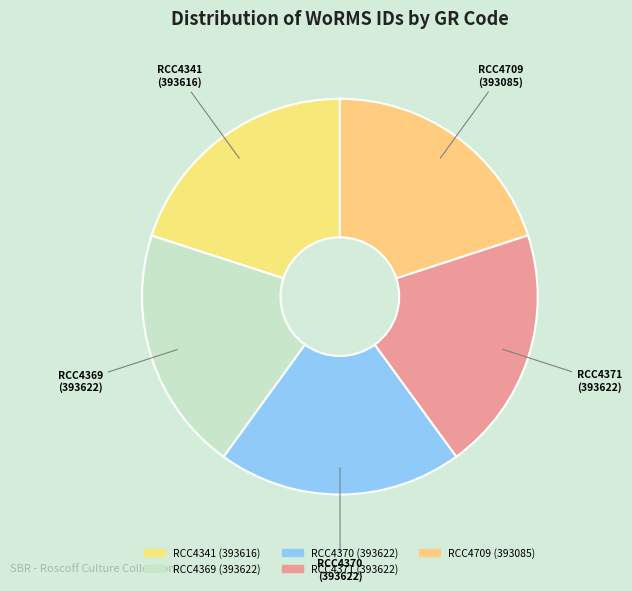

What is the ratio of the value at RCC4370 to the value at RCC4341?

1.0